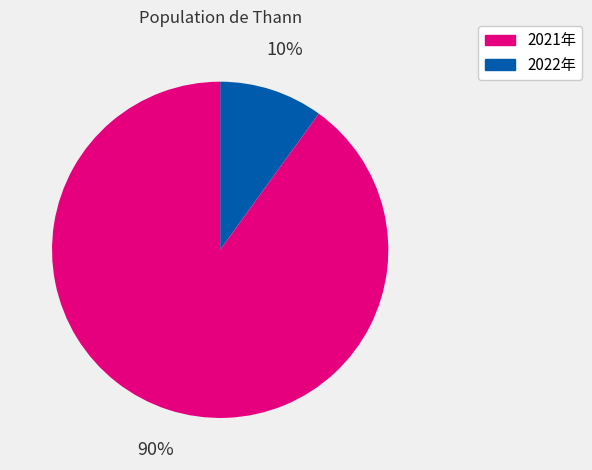

To the nearest percent, what is the difference between the largest and smallest slice percentages?

80%